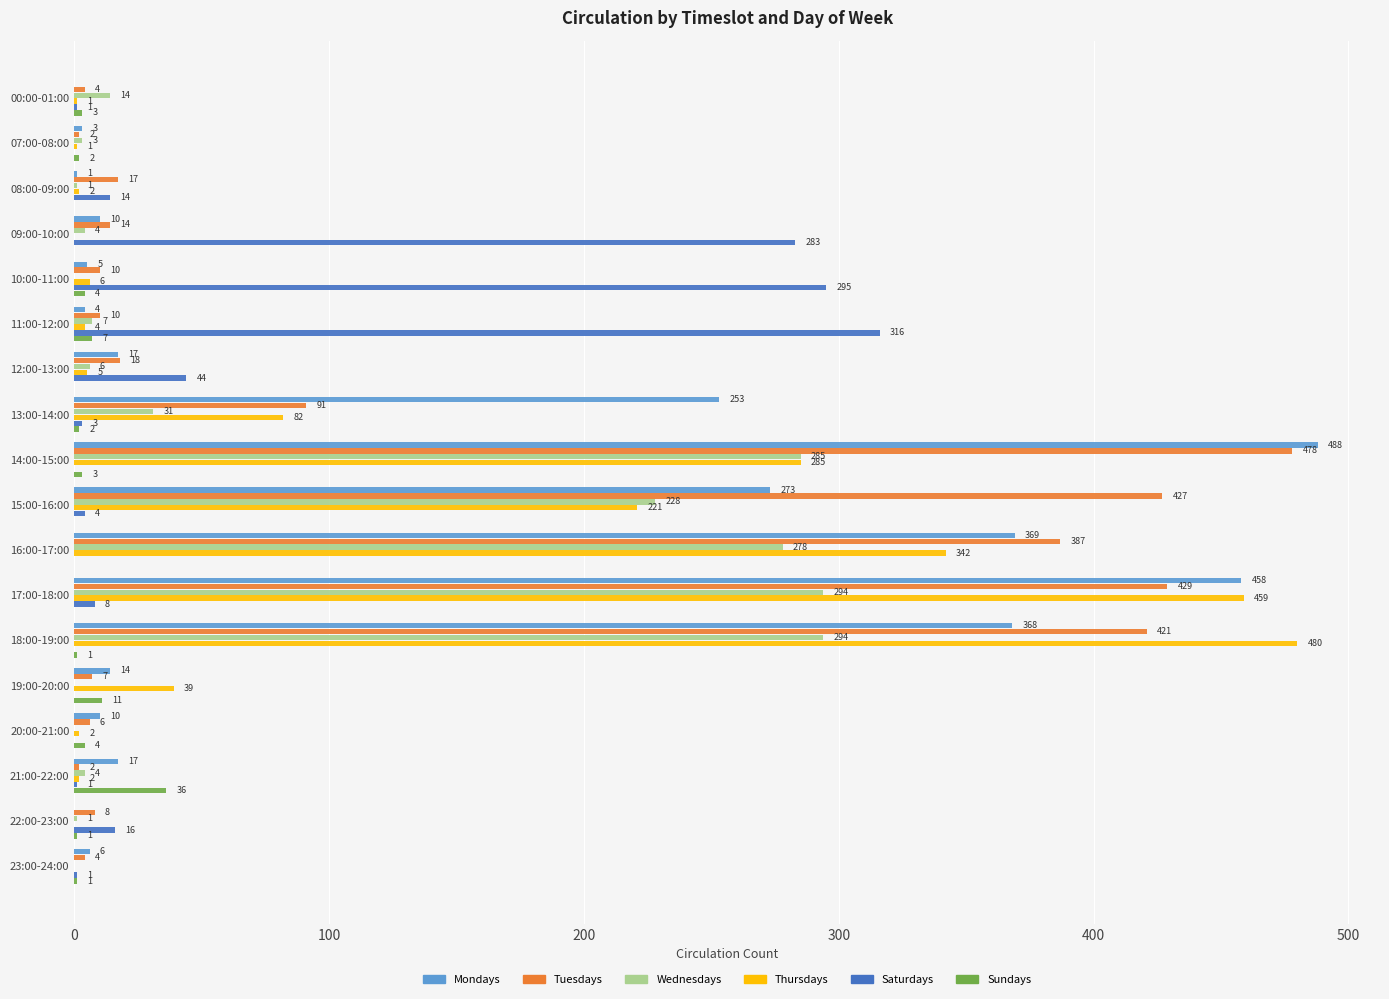

What is the greatest value displayed?

488